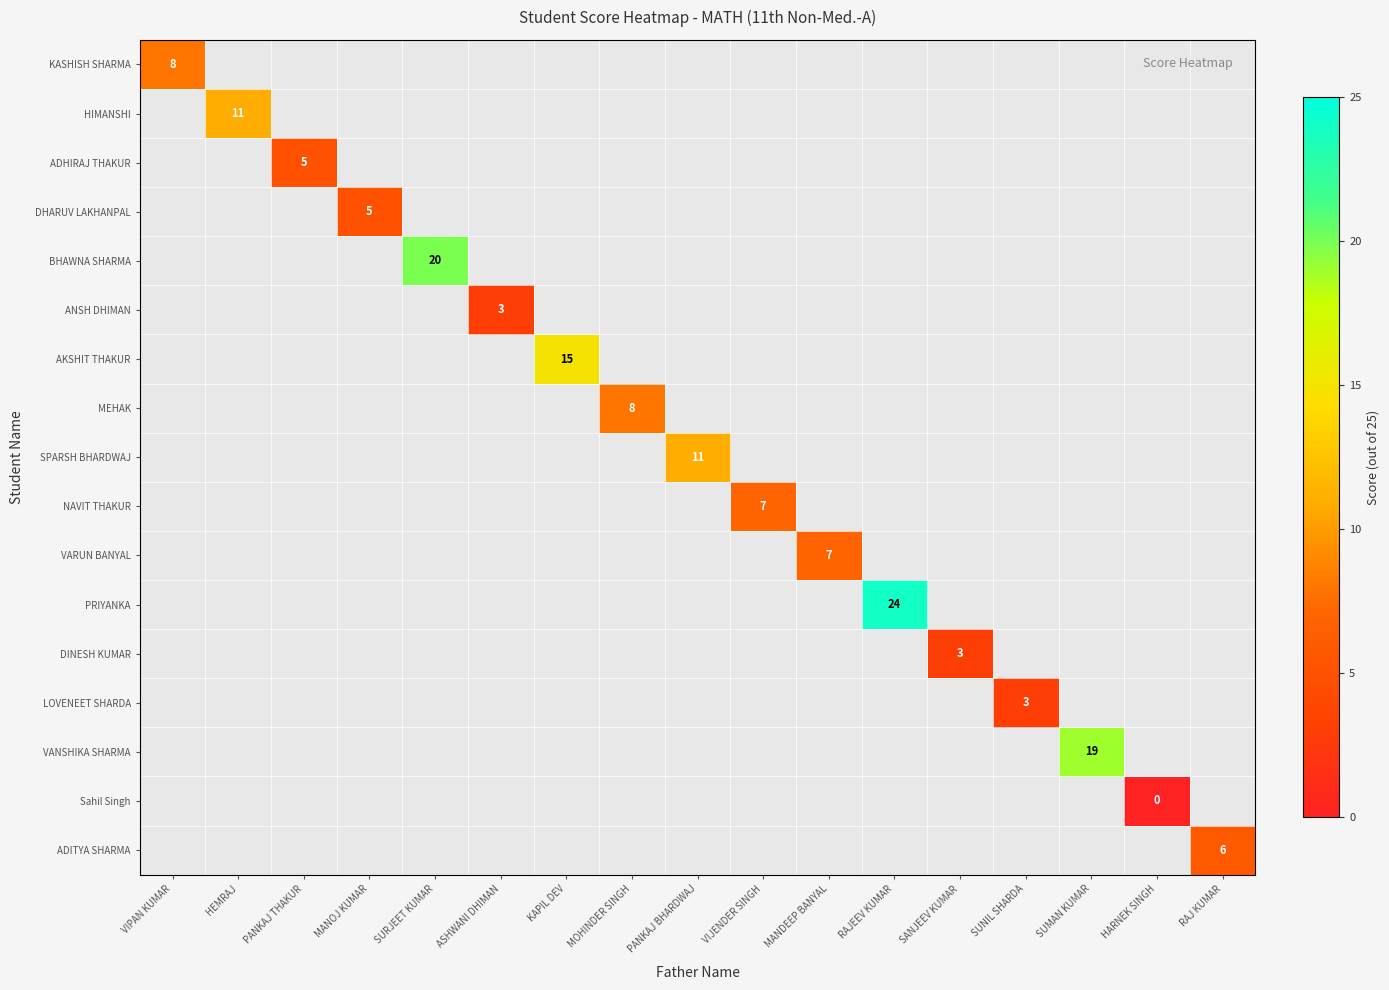

Is the value of ADHIRAJ THAKUR at VIJENDER SINGH greater than the value of KASHISH SHARMA at SURJEET KUMAR?

No